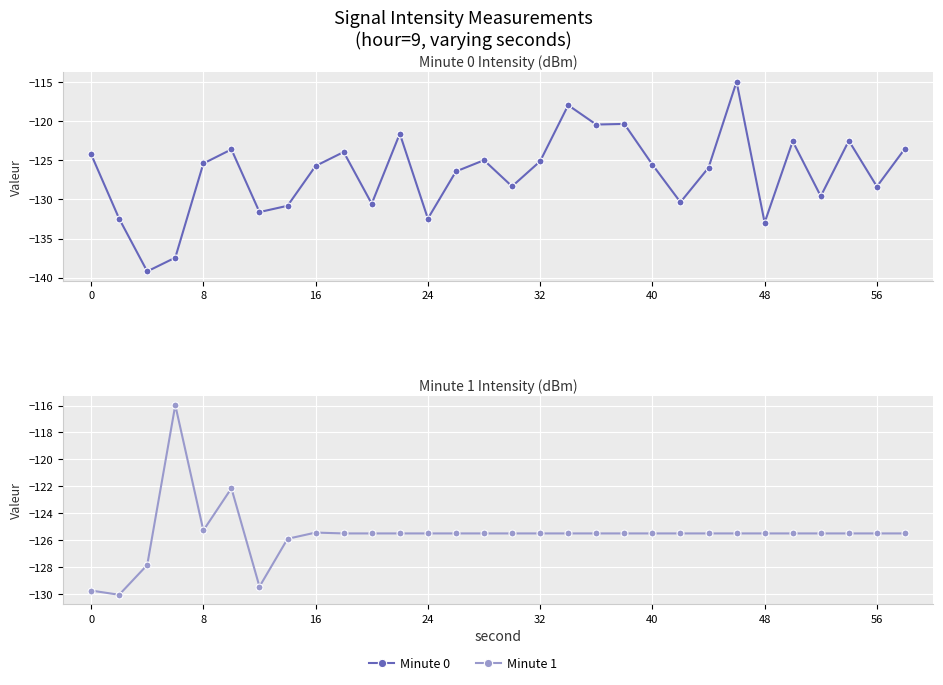

What are all the series names shown in the legend?

Minute 0, Minute 1